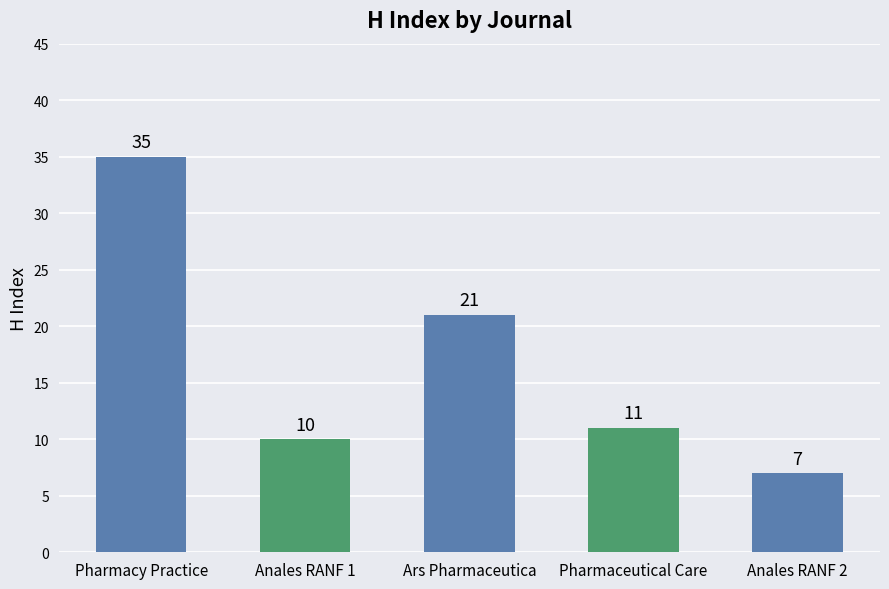

What is the value of the 3rd bar from the left?

21